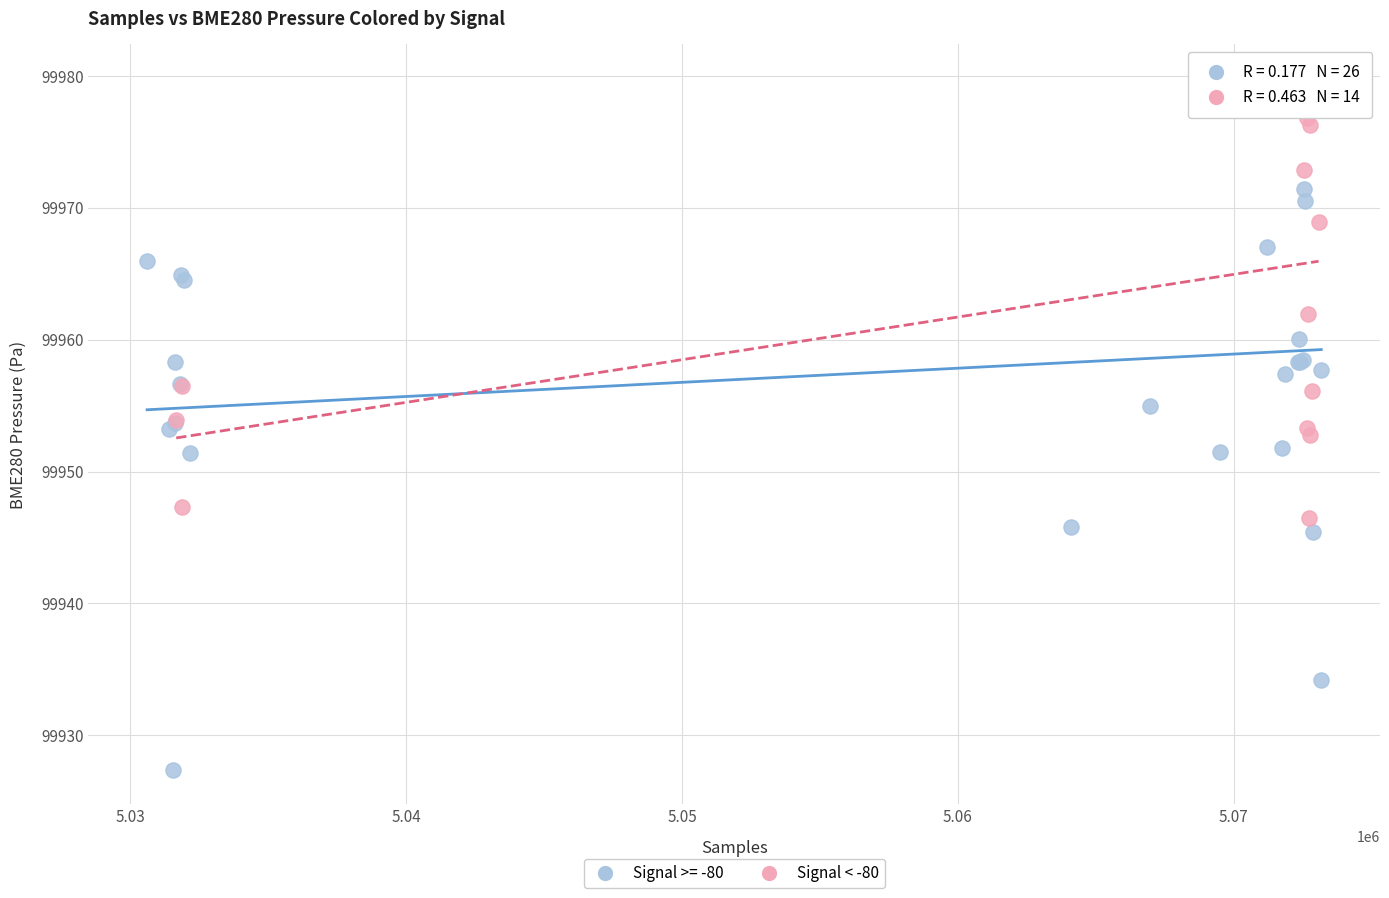

Which series has the largest Y range (max minus min)?

Signal >= -80